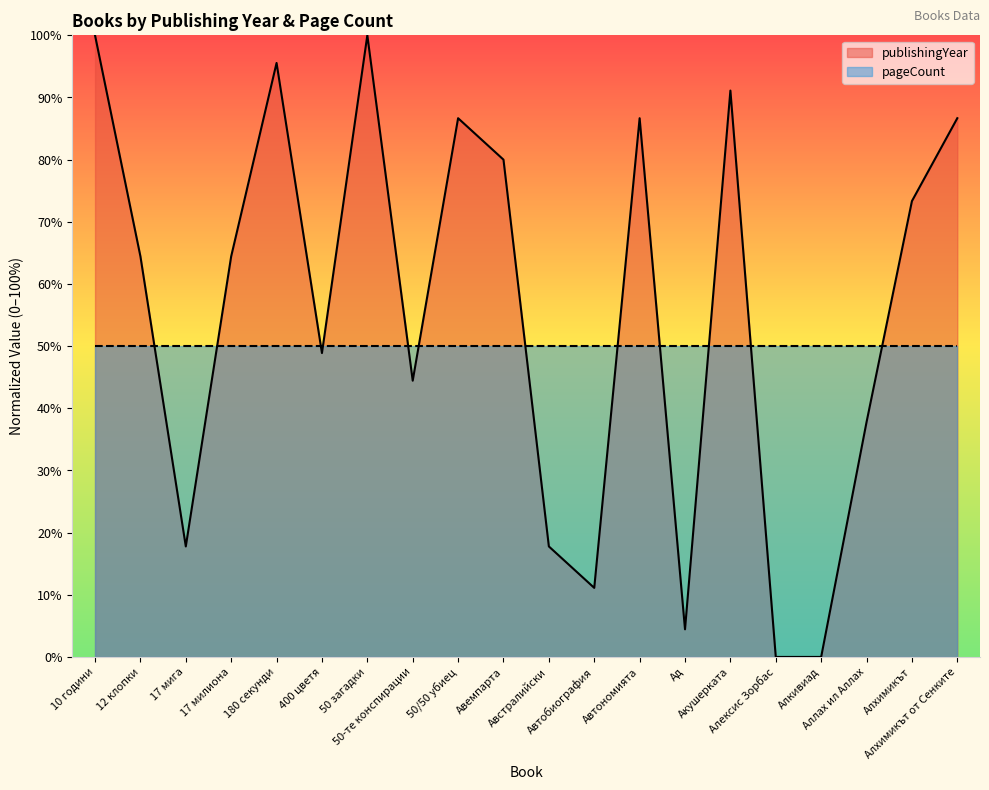

What is the label of the 15th point from the right?

400 цветя